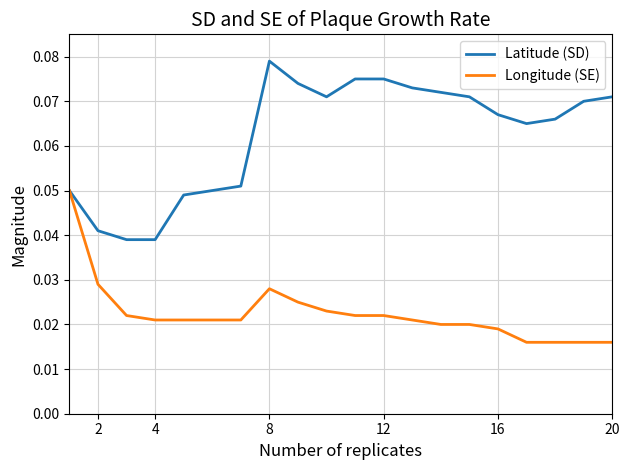

List the series in order of their overall mean, lowest first.

Longitude (SE), Latitude (SD)